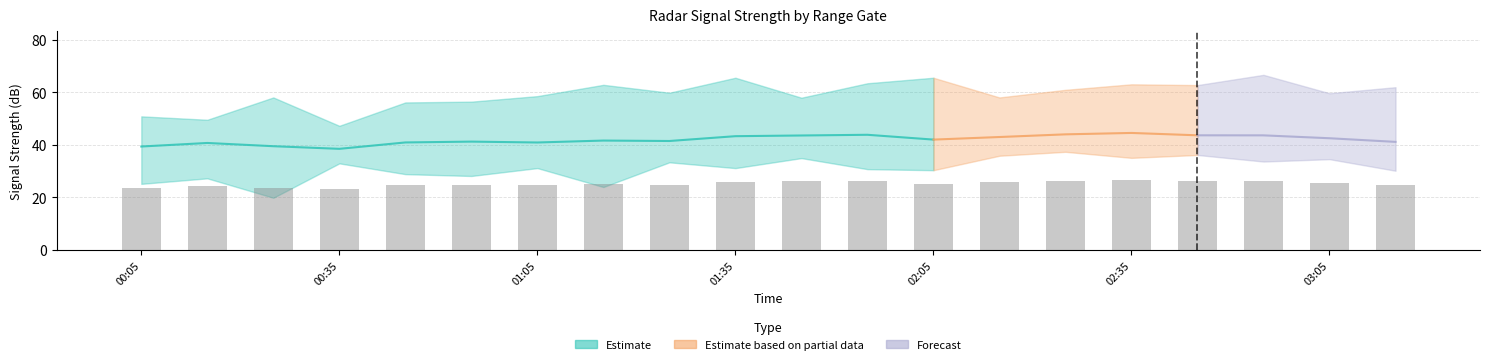

At which category is the sum across all series the highest?

2007/09/20 02:35